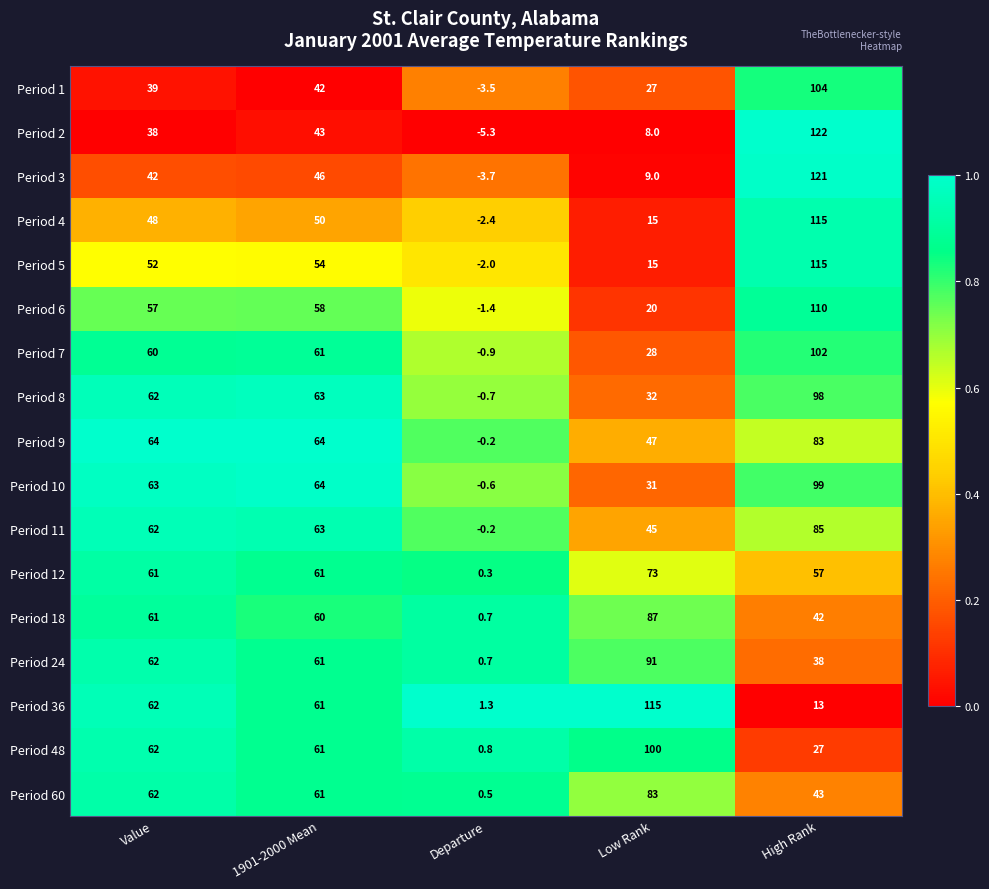

The value of Period 5 at Value is 34.5. True or false?

False